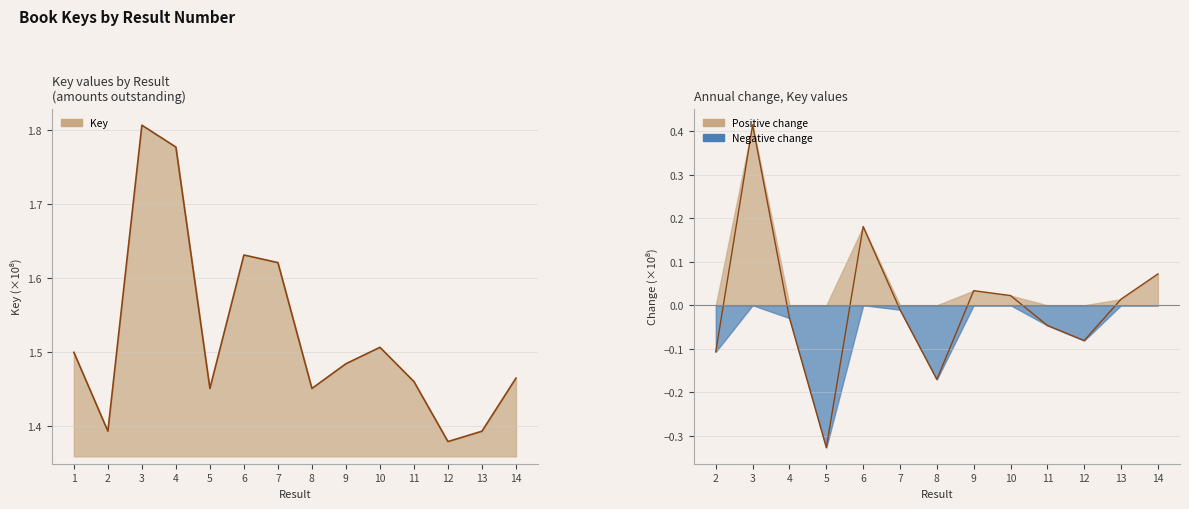

True or false: the data shows 0.7 at 7.

False